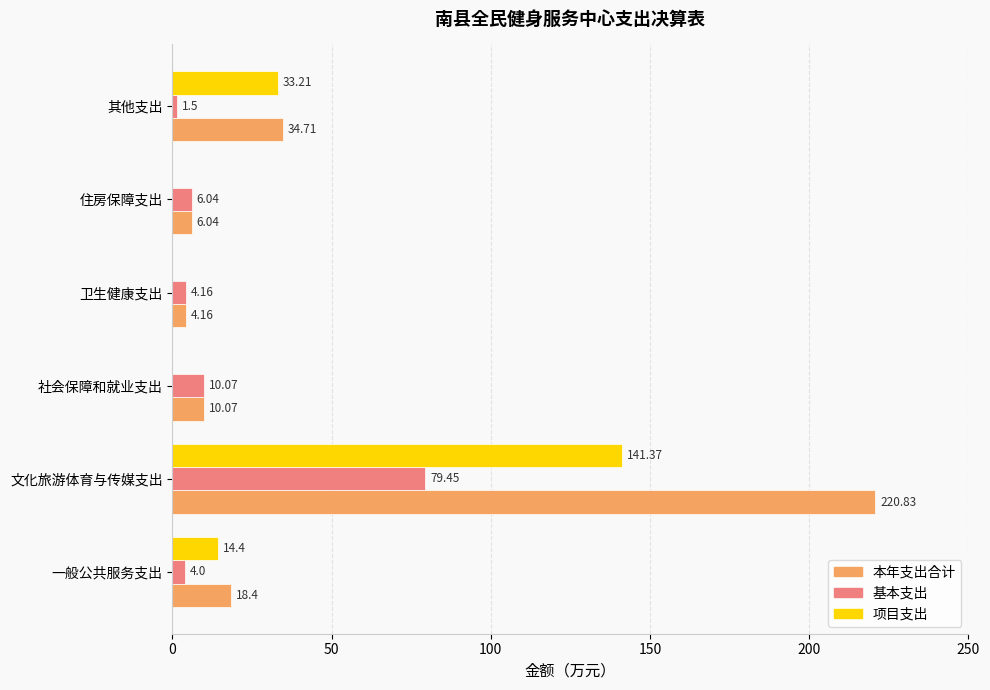

At which category does the chart reach its peak across all series?

文化旅游体育与传媒支出